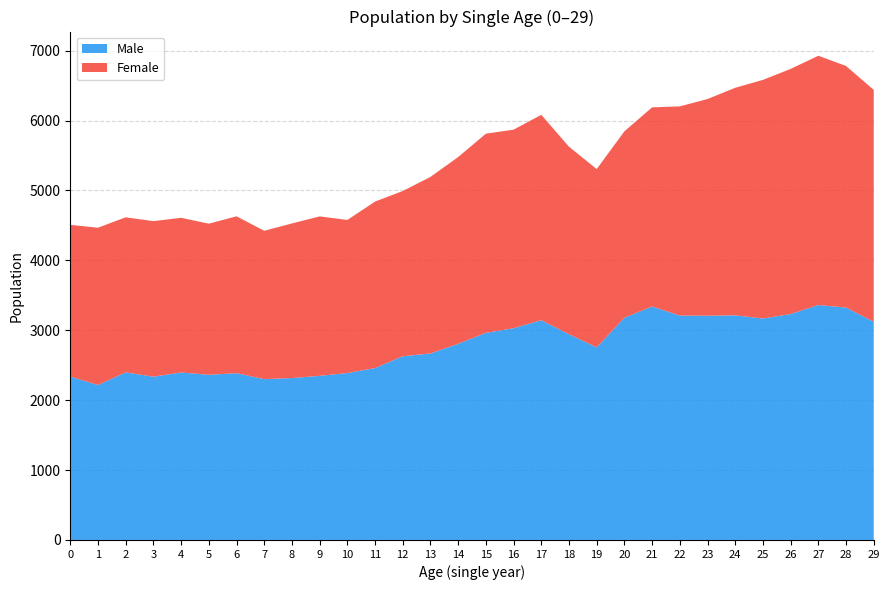

The value of Male at 14 is 2806. True or false?

True